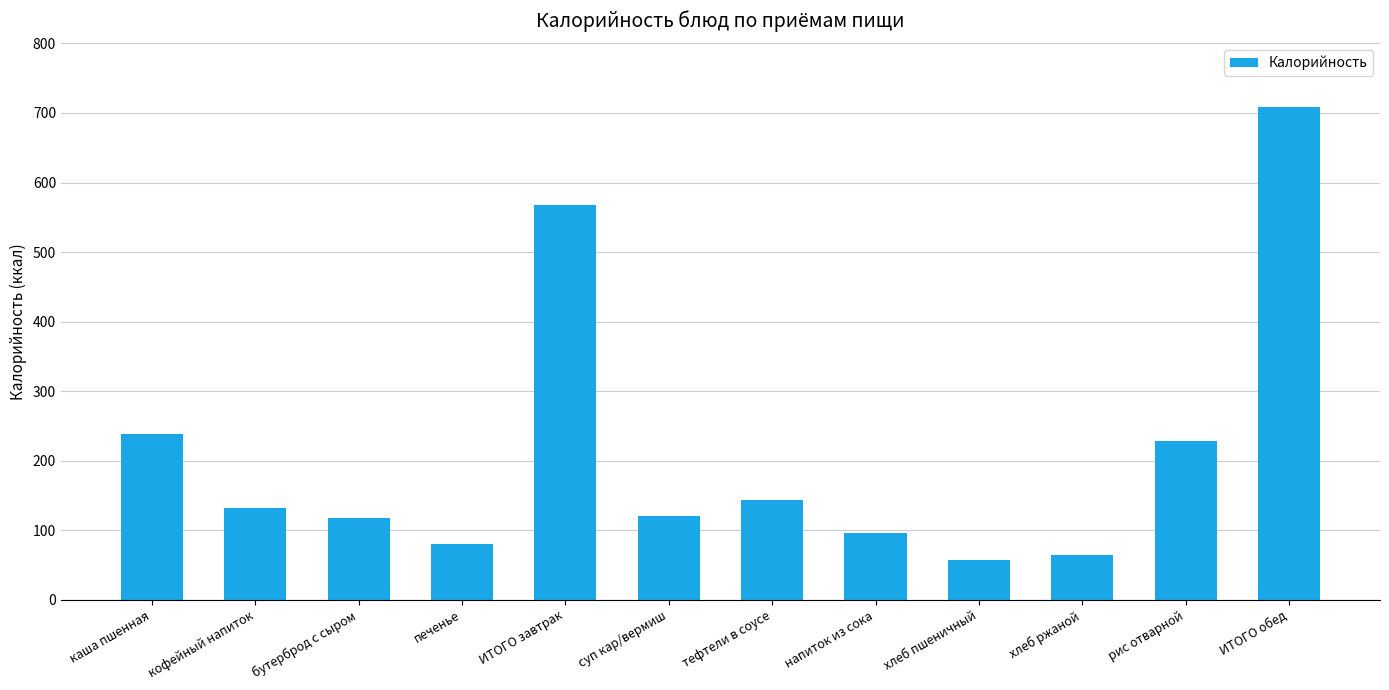

What is the approximate value at ИТОГО завтрак?

568.0